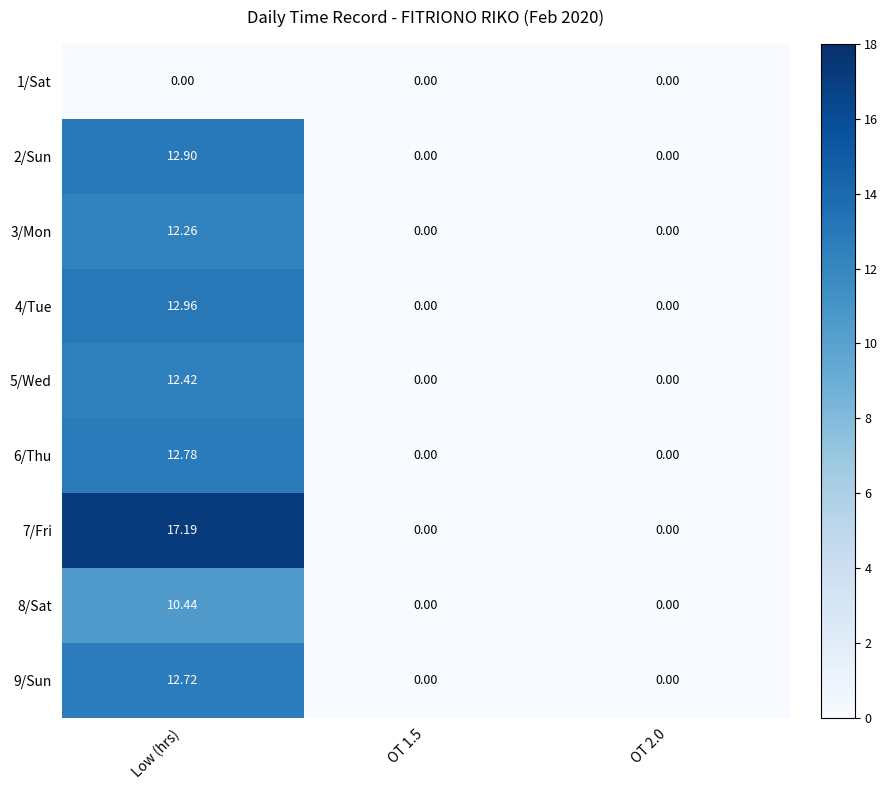

Which category has the highest value in the 2/Sun series?

Low (hrs)